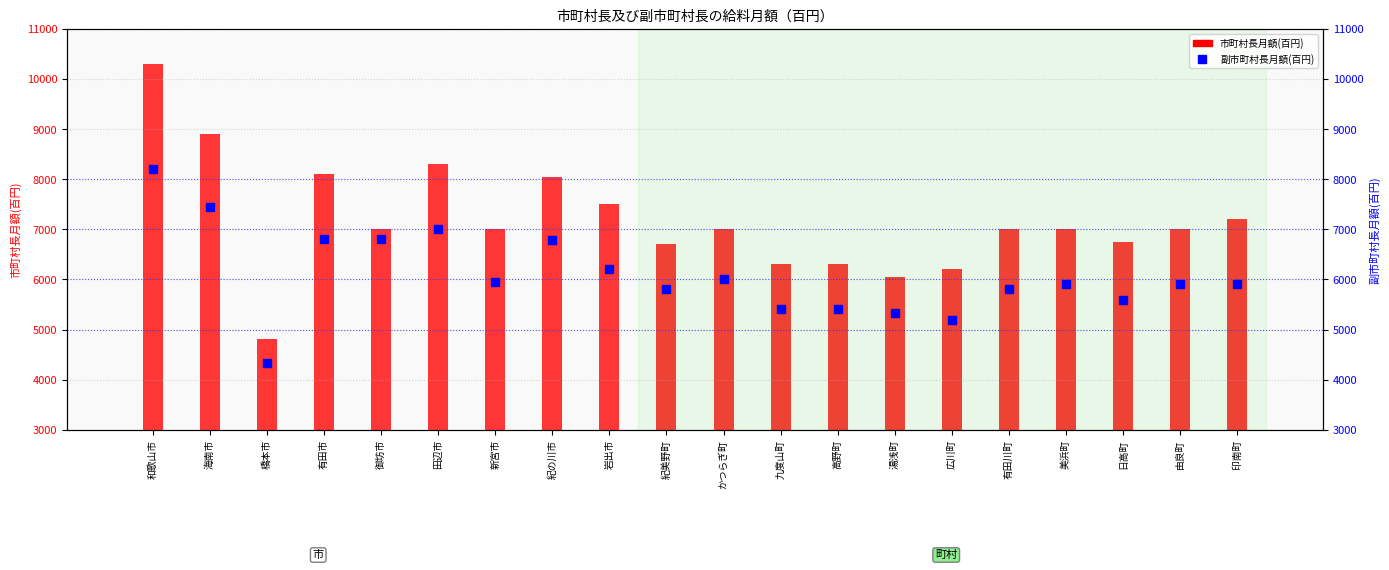

Rank the series by their average value, from lowest to highest.

副市町村長月額(百円), 市町村長月額(百円)